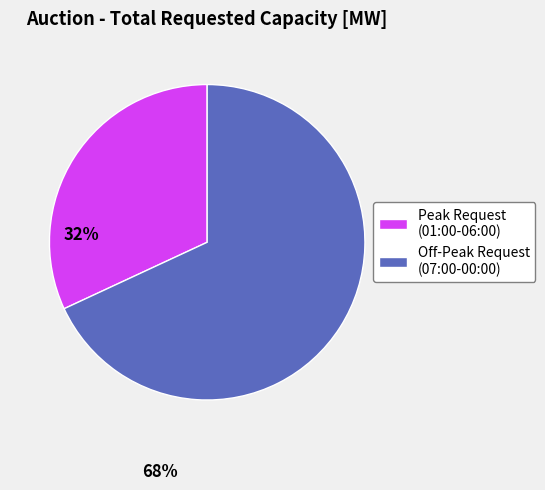

Is Off-Peak Request (07:00-00:00) the majority of the pie?

Yes